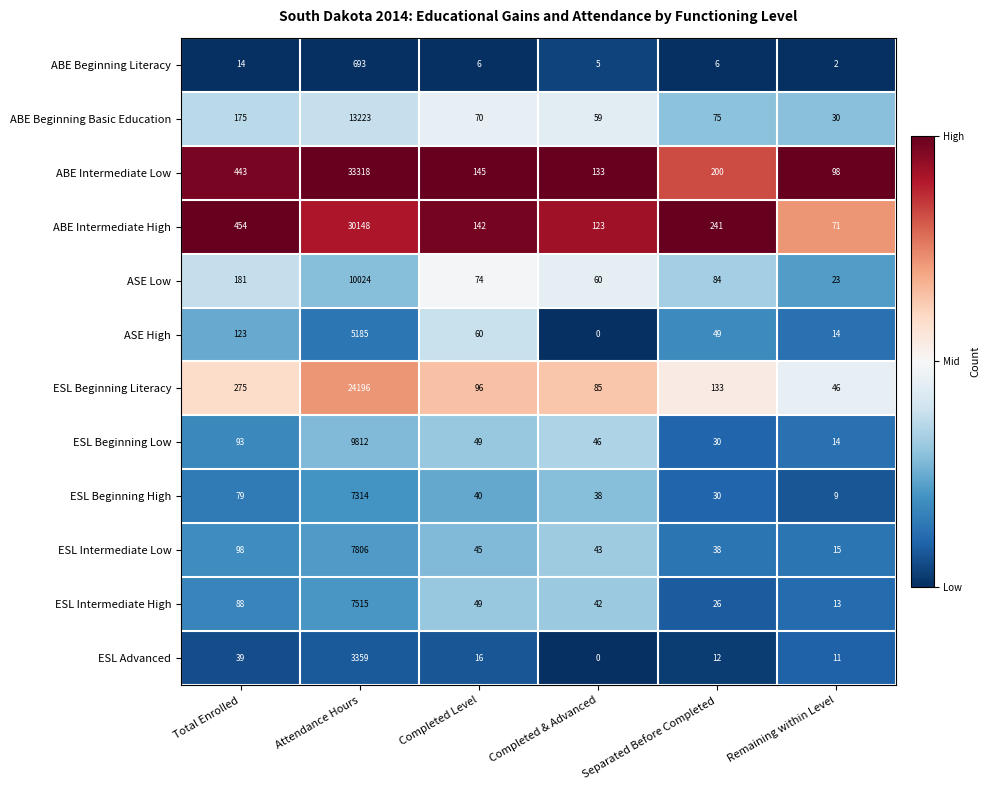

List the labels in order of ESL Beginning Low value, largest first.

Attendance Hours, Total Enrolled, Completed Level, Completed & Advanced, Separated Before Completed, Remaining within Level